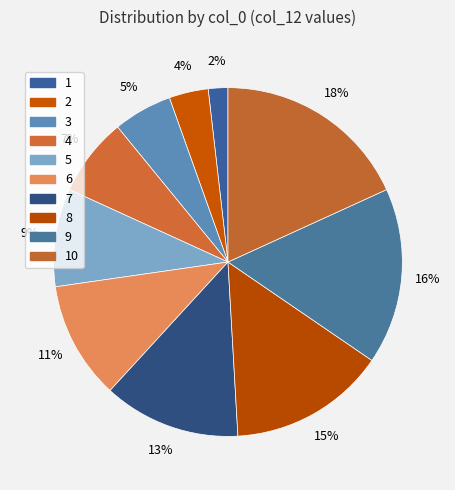

To the nearest percent, what is the difference between the 2 and 10 slice percentages?

15%